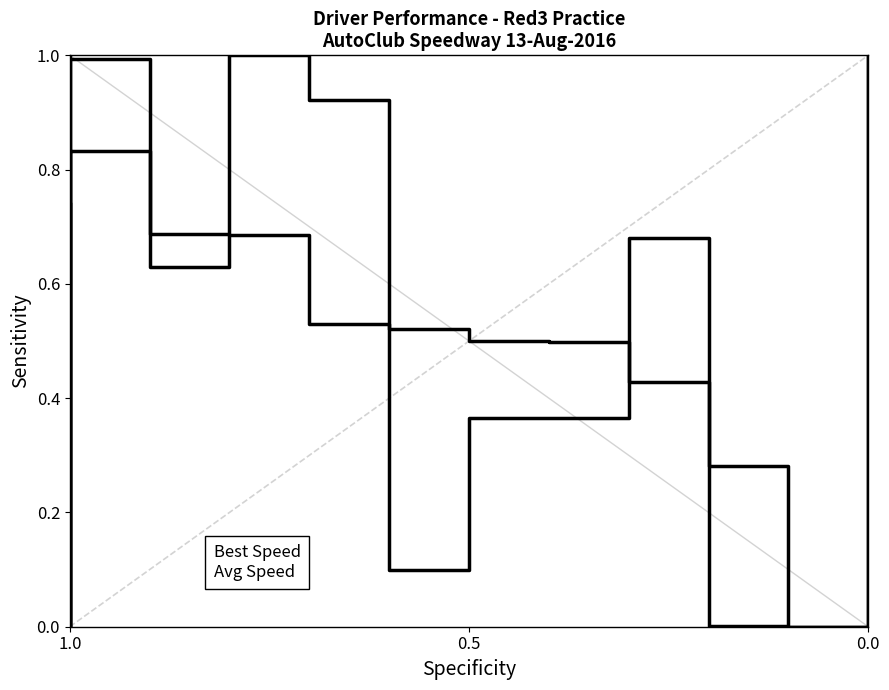

In Average Speed (normalized), how many points are higher than both neighbors (excluding endpoints)?

3